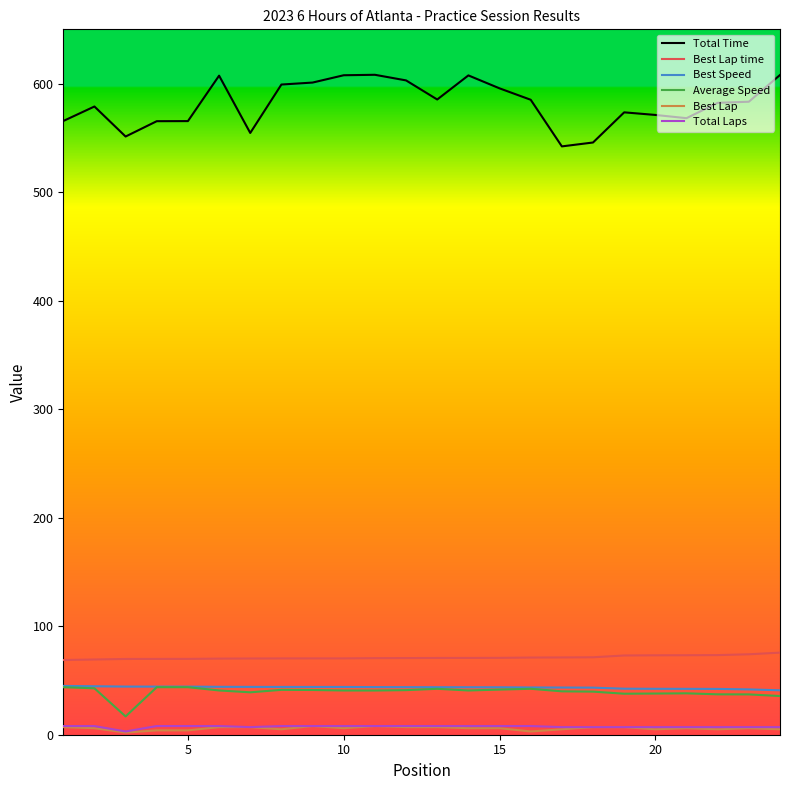

Which series has the largest range (max minus min)?

Total Time